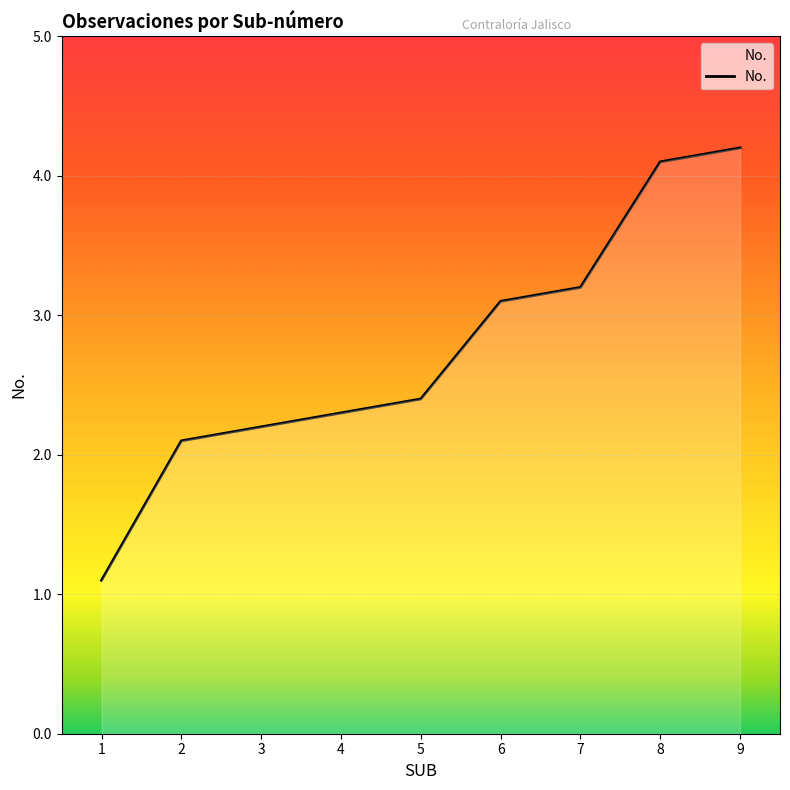

List the labels in order of value, smallest first.

1, 2, 3, 4, 5, 6, 7, 8, 9